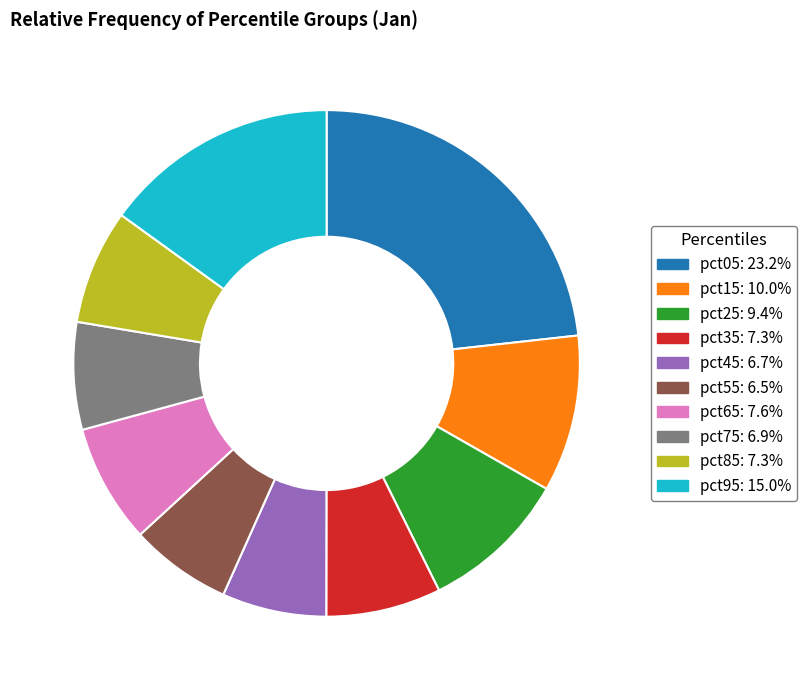

The pct55 slice represents 1% of the pie. True or false?

False